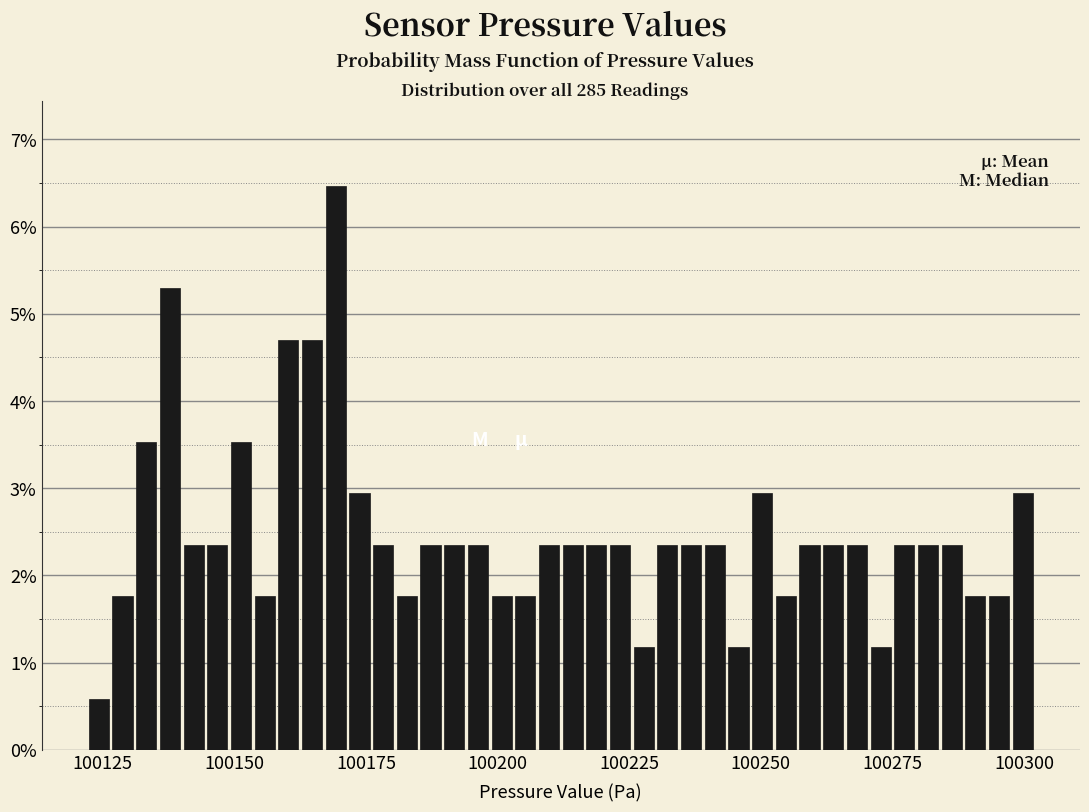

Read against the x-axis, roughly where is the centre of the tallest bar?

100170